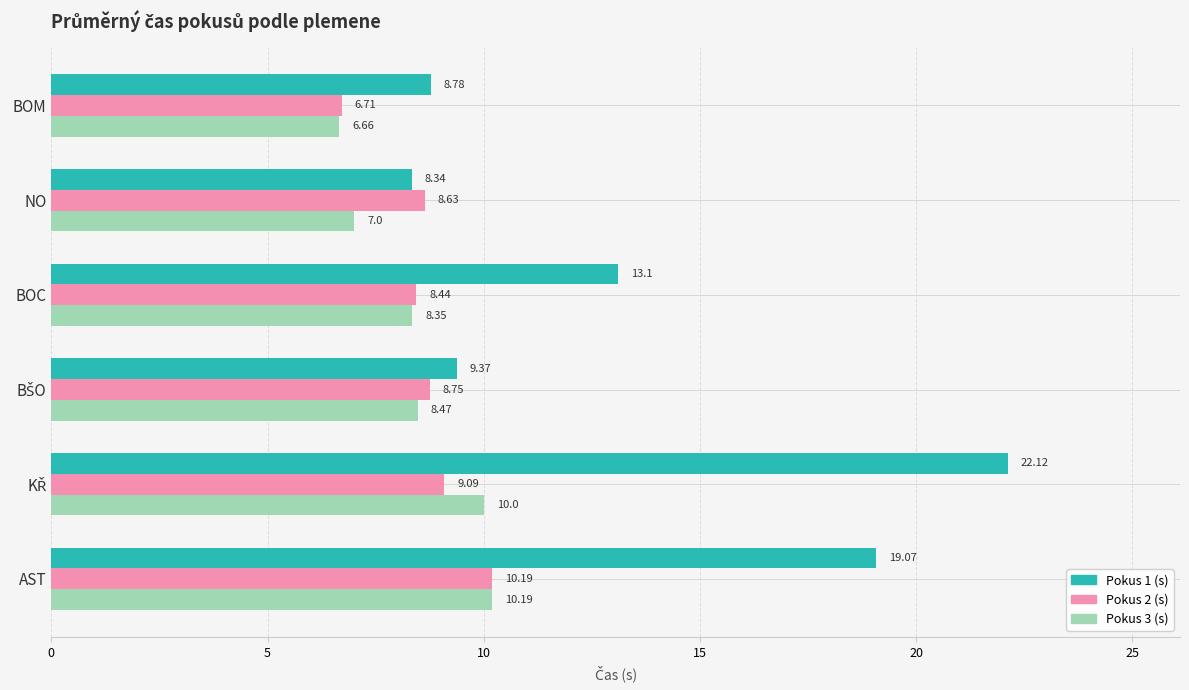

Which series has the widest spread of values?

Pokus 1 (s)